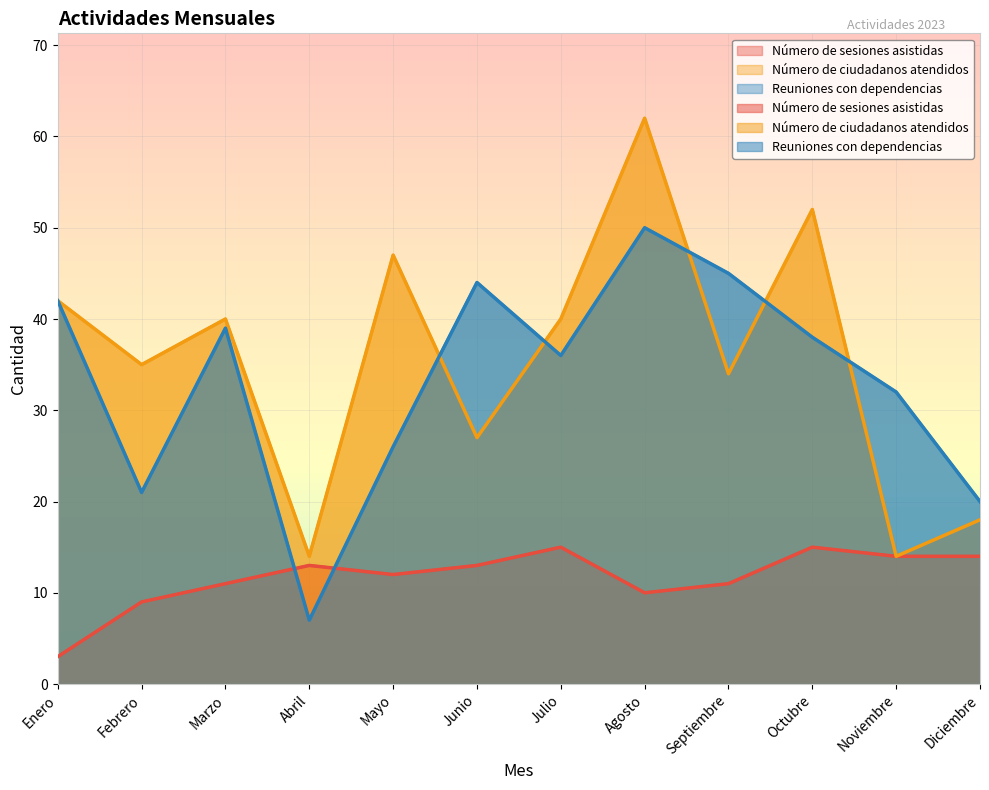

Between Septiembre and Marzo, which is larger?

Septiembre